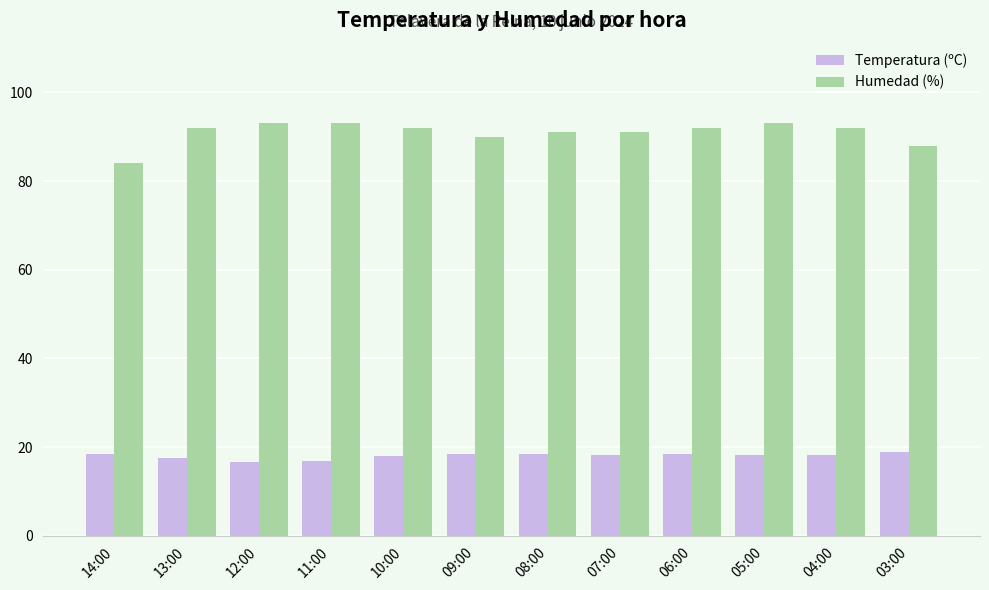

Does the chart contain any negative values?

No